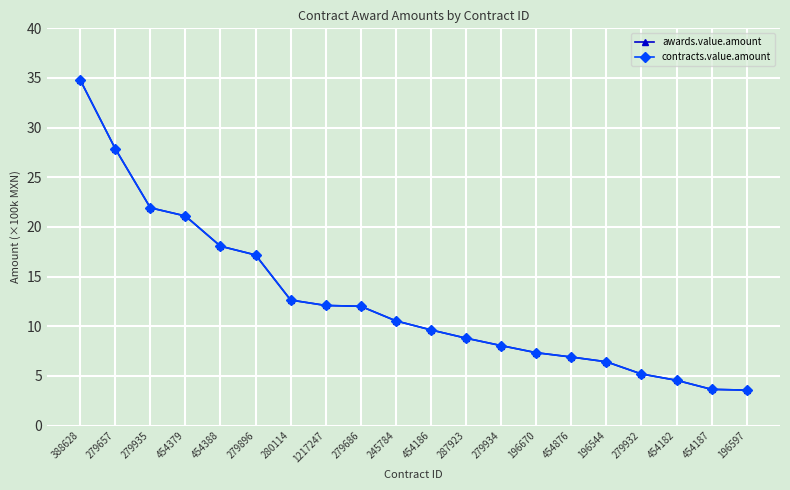

How many lines are shown in the chart?

2